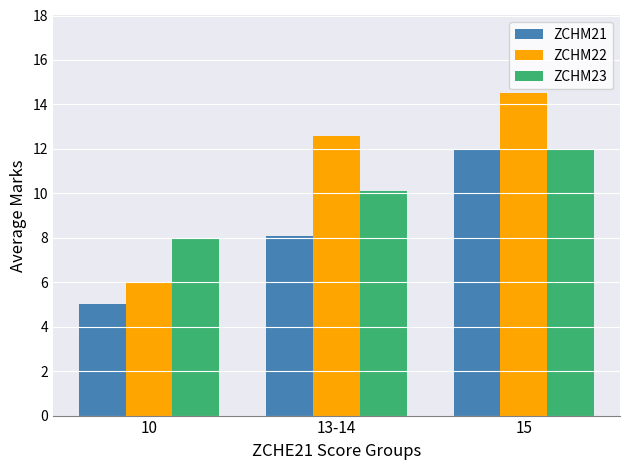

Rank the series by their average value, from highest to lowest.

ZCHM22, ZCHM23, ZCHM21